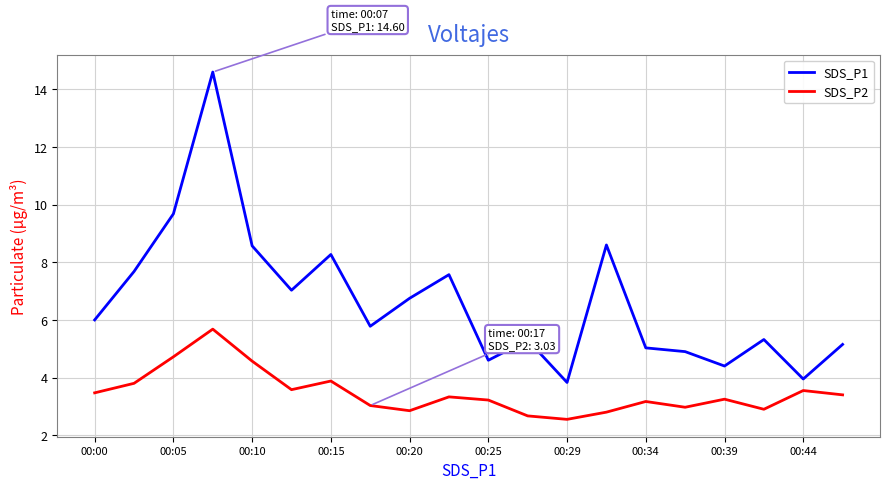

Which series has the largest total across all categories?

SDS_P1